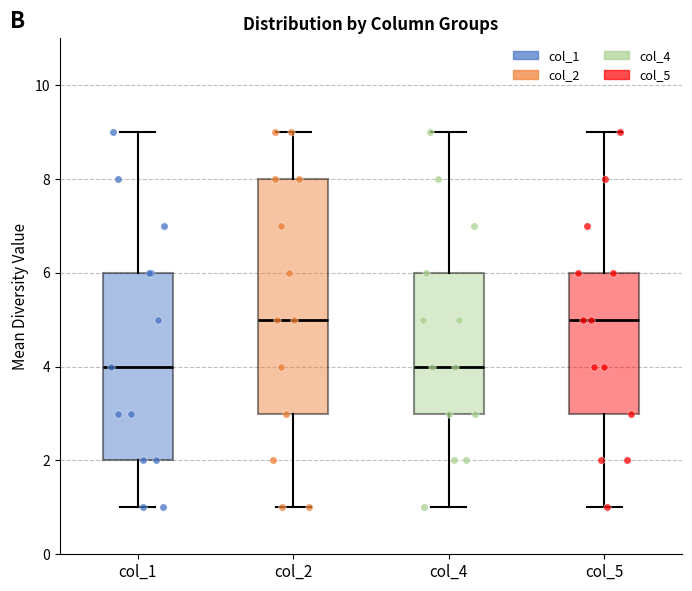

Reading left to right, read every box against the y-axis: the position of its median line, the range the box covers, and the ends of its whiskers. The values are not printed on the chart, so give them approximately, as read against the axis.

col_1: median 4, box 2 to 6, whiskers 1 to 9
col_2: median 5, box 3 to 8, whiskers 1 to 9
col_4: median 4, box 3 to 6, whiskers 1 to 9
col_5: median 5, box 3 to 6, whiskers 1 to 9